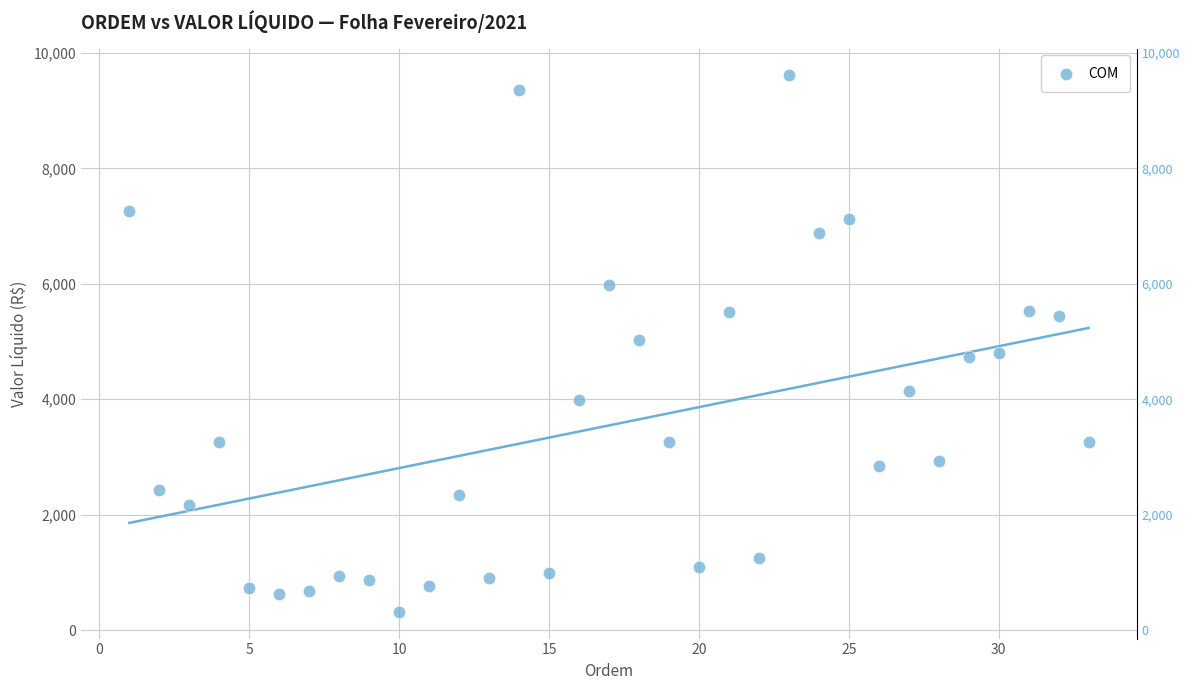

What is the range of Y values (max minus min)?

9295.0